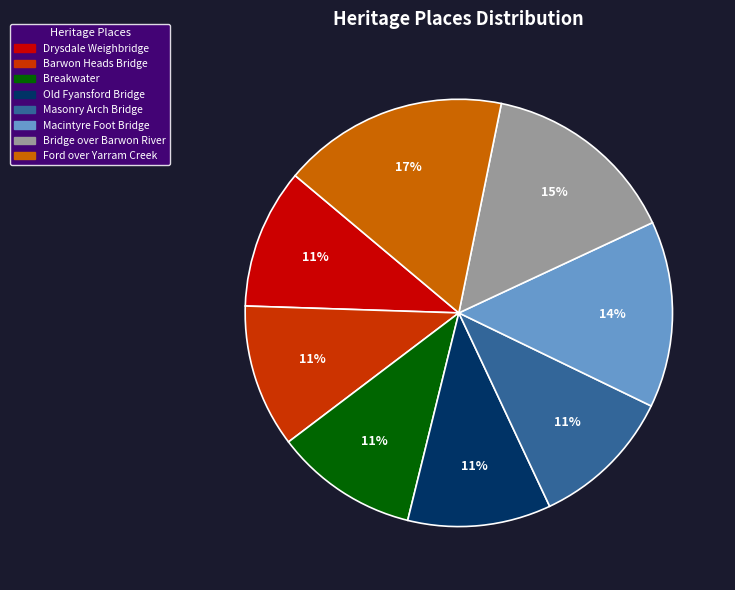

Is it true that Barwon Heads Bridge is 5% of the pie?

False